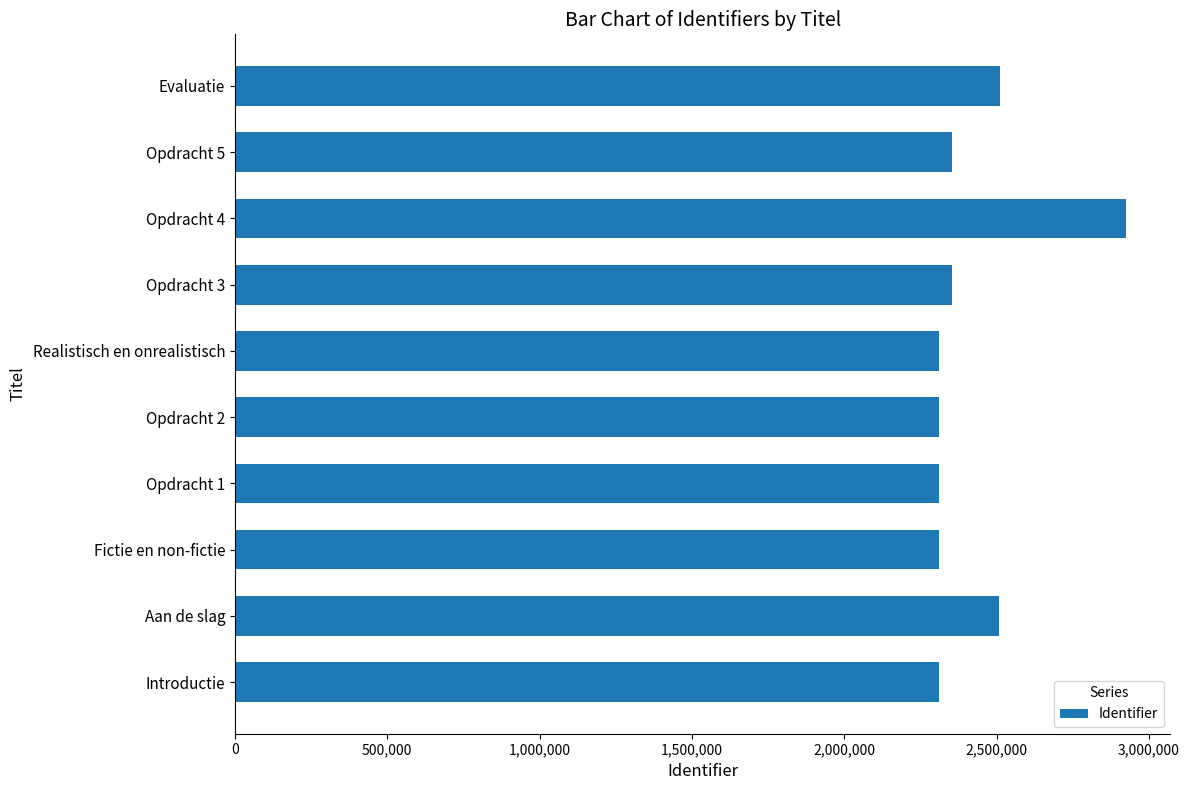

What is the ratio of the value at Evaluatie to the value at Opdracht 2?

1.1